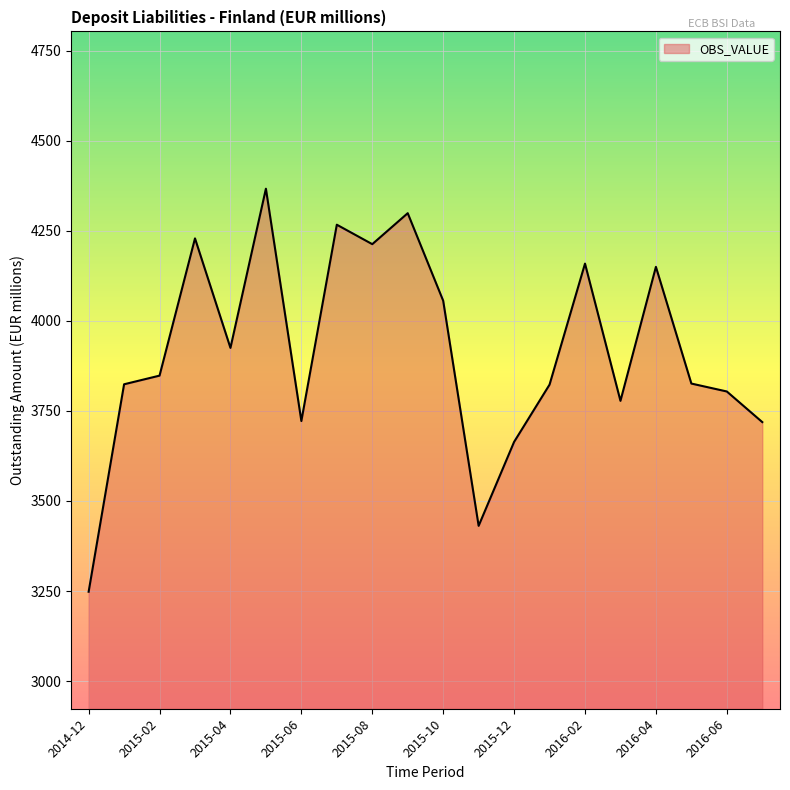

What is the maximum value shown in the chart?

4367